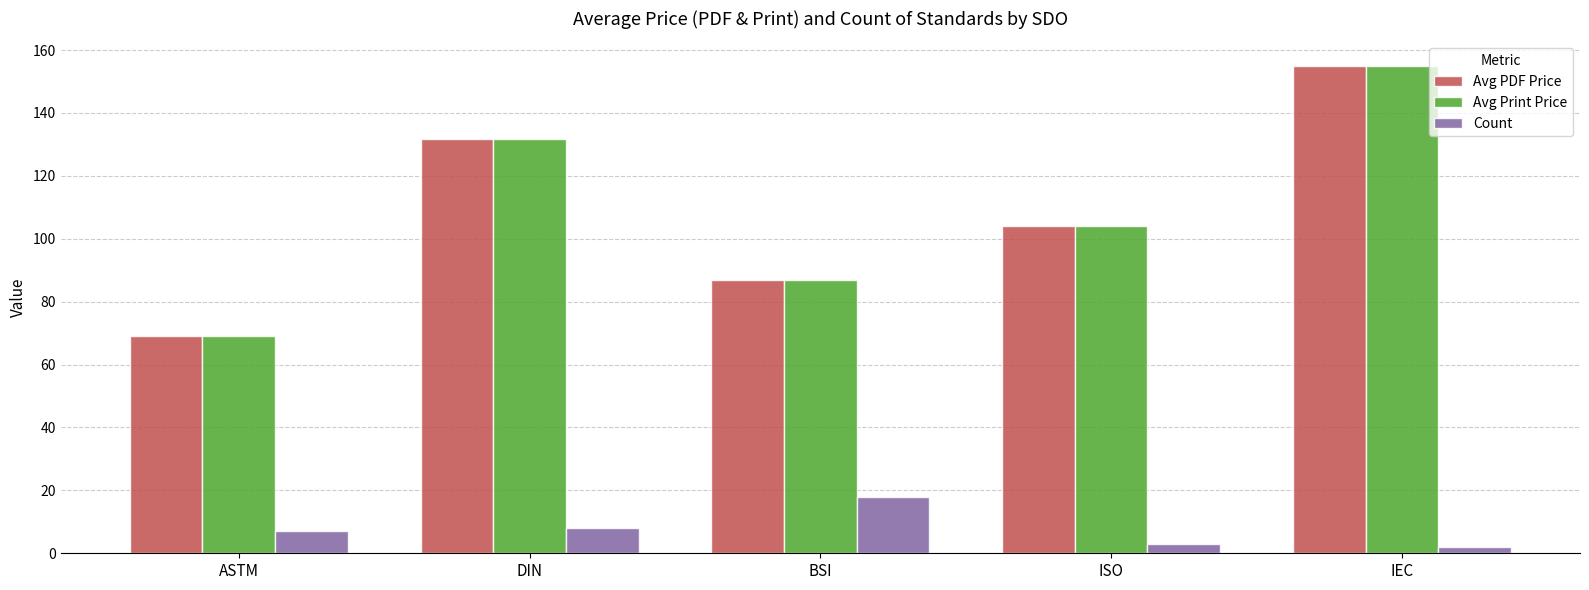

Reading left to right, transcribe all the data shown in this chart.

Avg PDF Price: 69.0	131.7	87.0	104.0	155.0
Avg Print Price: 69.0	131.7	87.0	104.0	155.0
Count: 7.0	8.0	18.0	3.0	2.0